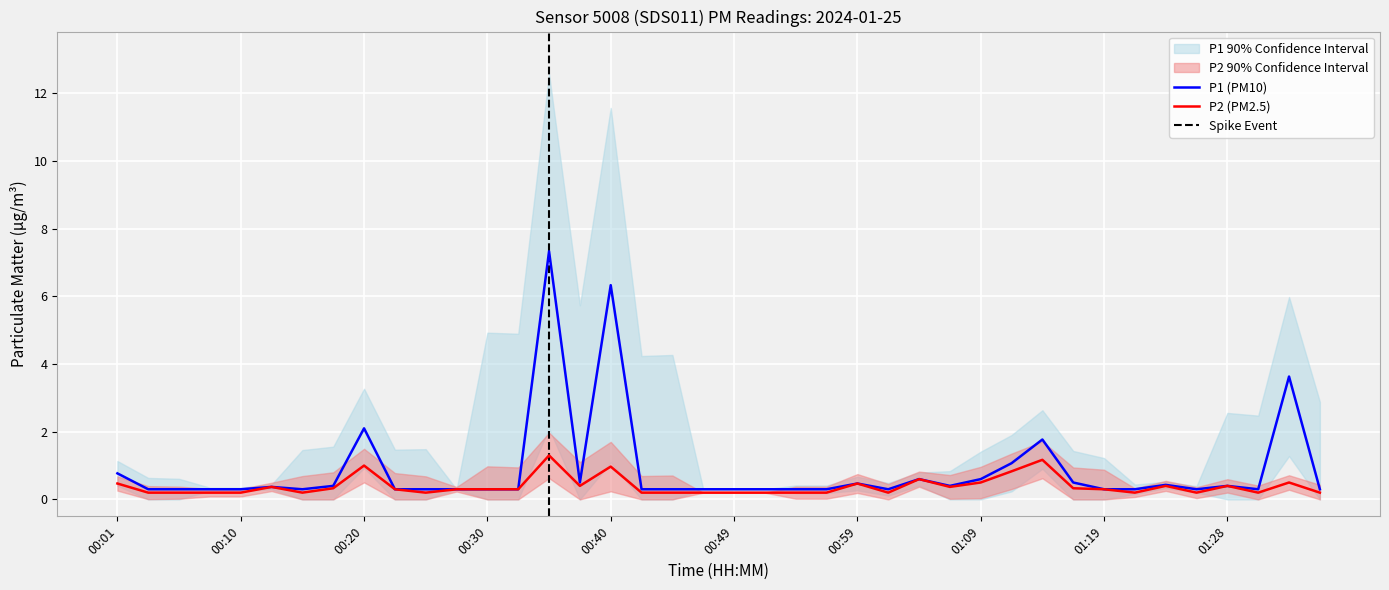

How many data points does each series have?

40